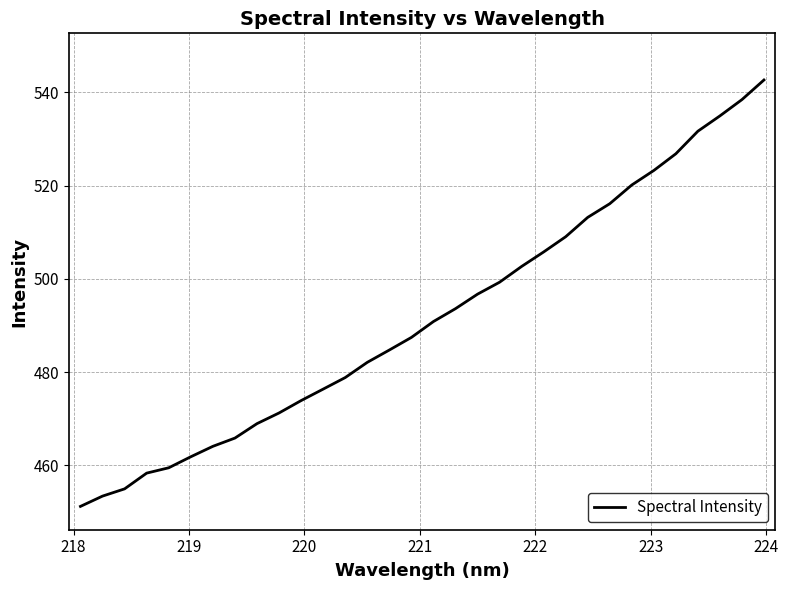

Reading right to left, transcribe all the data shown in this chart.

542.6	538.4	534.9	531.7	526.8	523.2	520.1	516.1	513.2	509.0	505.8	502.7	499.3	496.7	493.6	490.9	487.4	484.7	482.1	478.8	476.4	473.9	471.3	469.0	465.9	464.1	461.9	459.5	458.4	455.0	453.4	451.2